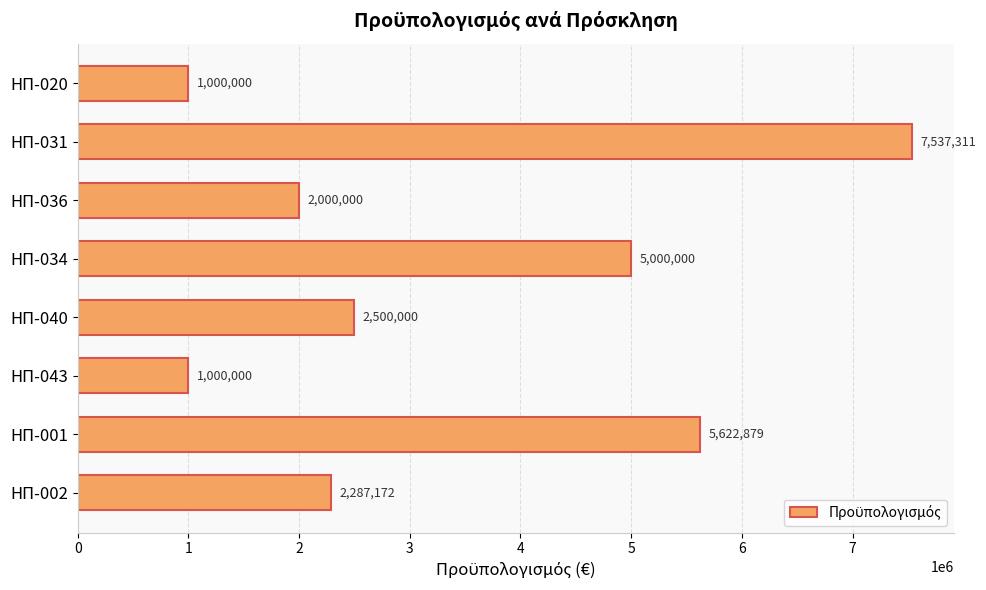

The chart shows a value of 1275285 at ΗΠ-040. True or false?

False